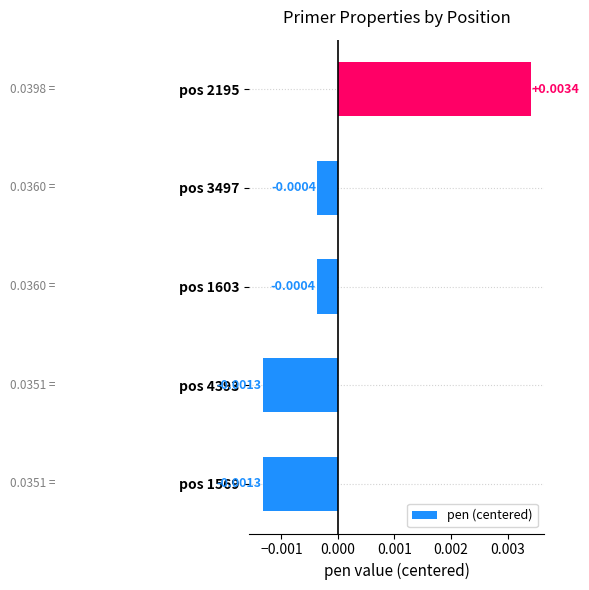

Which category has the highest value across all series?

pos 2195